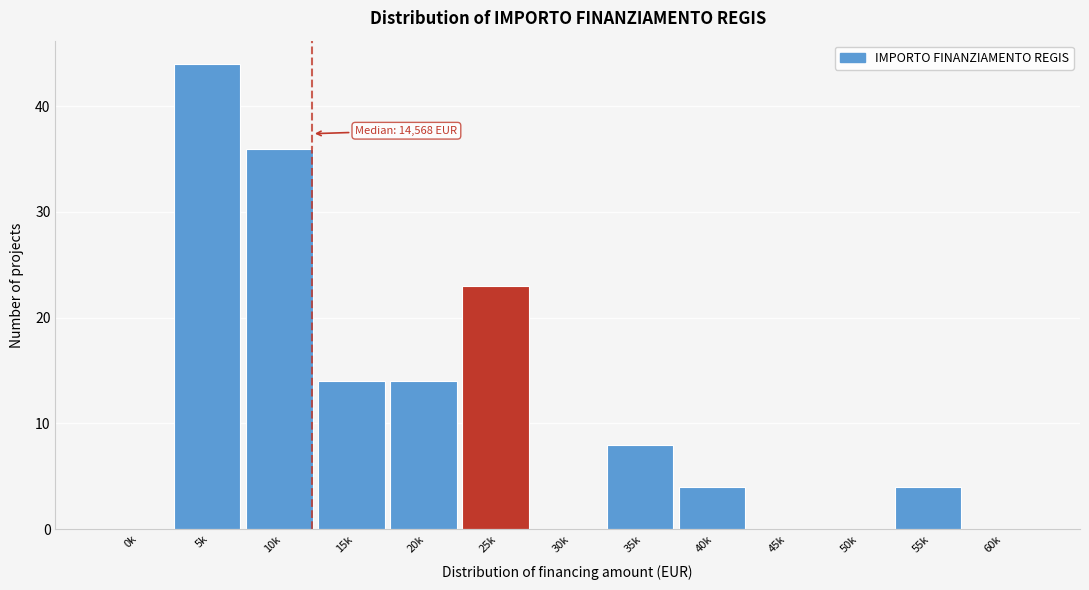

Reading left to right, list all the values displayed in this chart.

0k=0	5k=44	10k=36	15k=14	20k=14	25k=23	30k=0	35k=8	40k=4	45k=0	50k=0	55k=4	60k=0